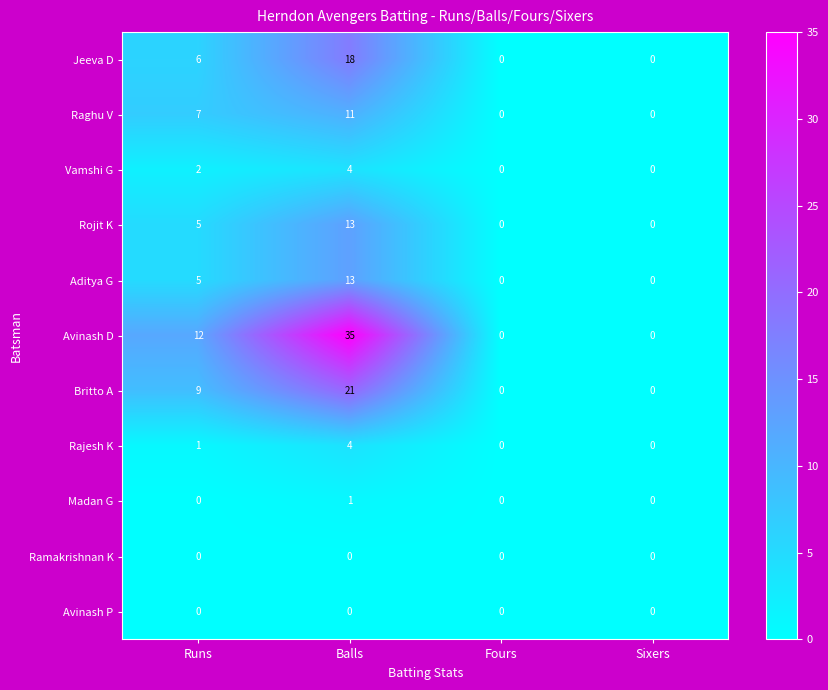

How many series are shown in this chart?

11